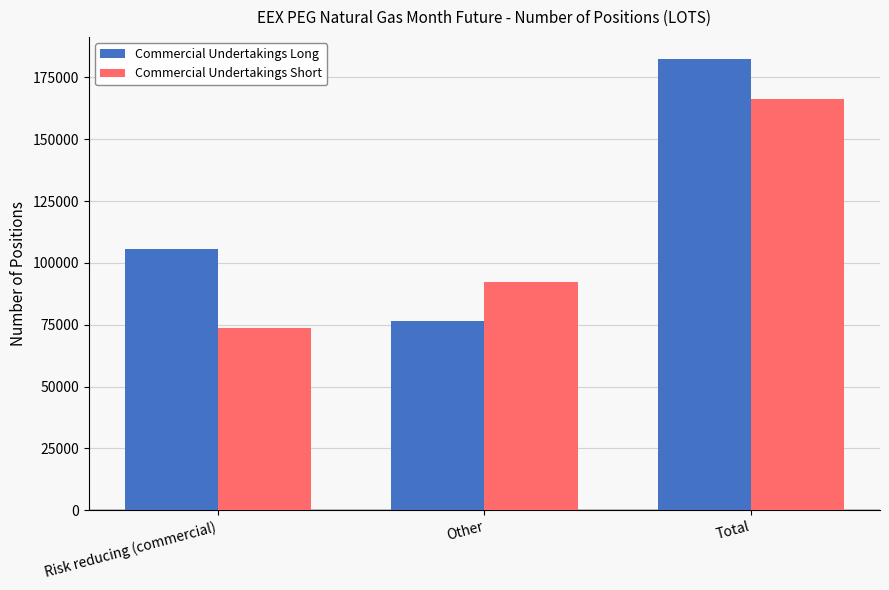

What is the total value across all series at Other?

168865